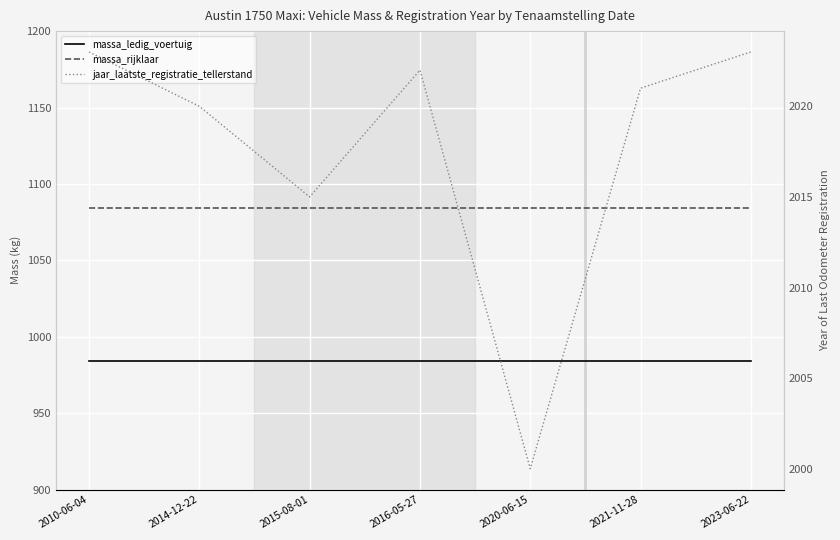

What are all the series names shown in the legend?

massa_ledig_voertuig, massa_rijklaar, jaar_laatste_registratie_tellerstand